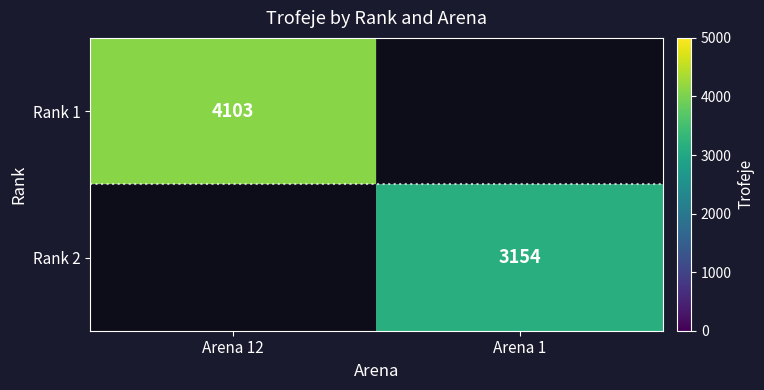

The value of Rank 1 at Arena 12 is 5672. True or false?

False